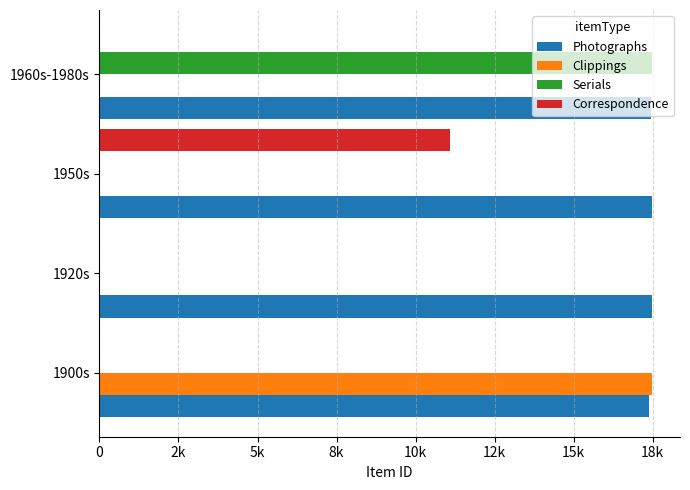

Which series has the widest spread of values?

Serials